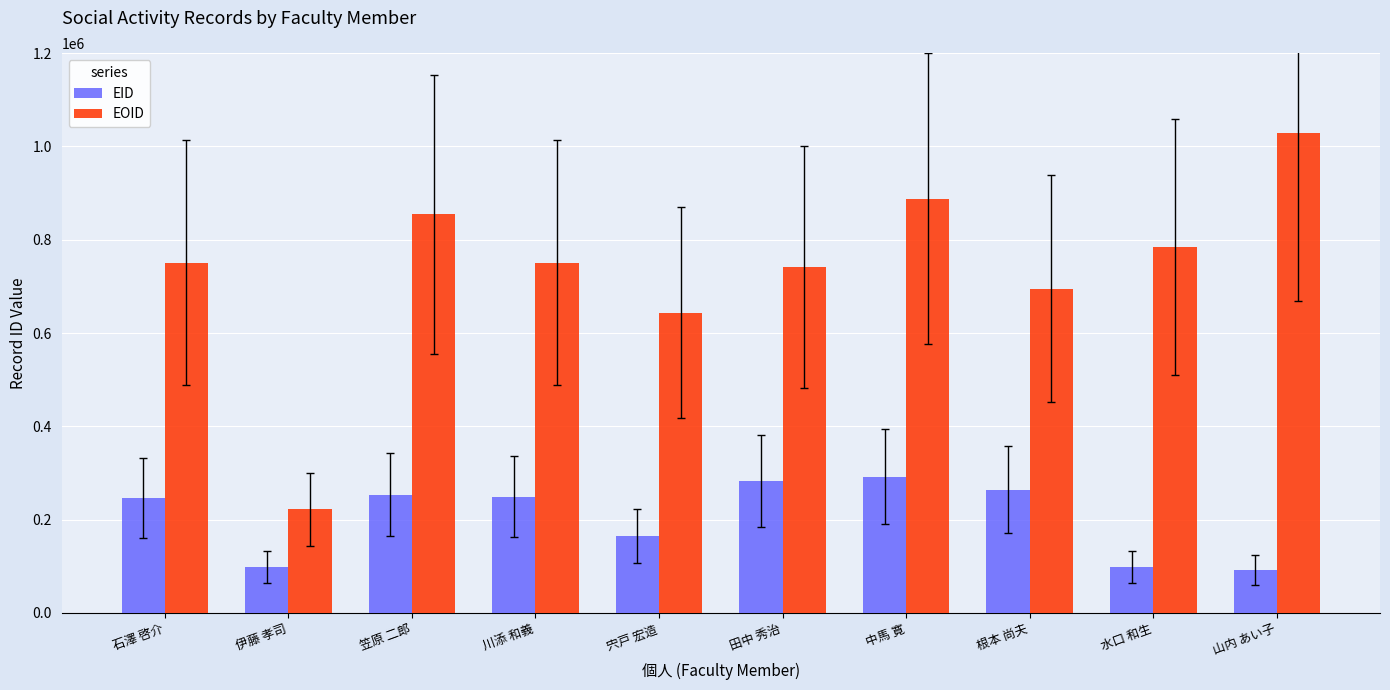

What is the label of the 4th bar from the right?

中馬 寛